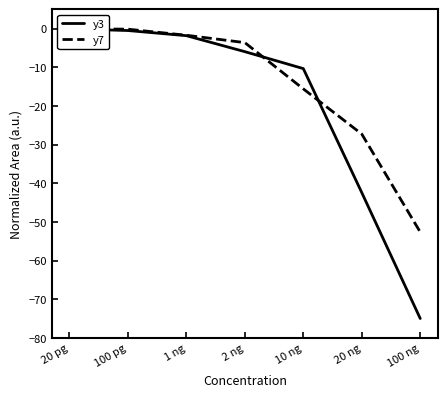

How many lines are shown in the chart?

2